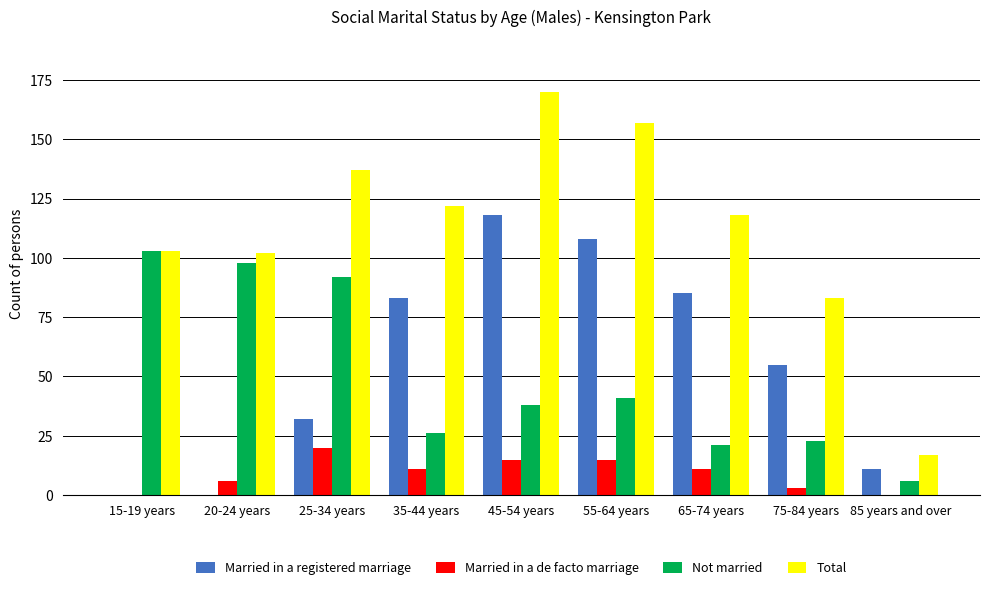

At which category is the sum across all series the highest?

45-54 years